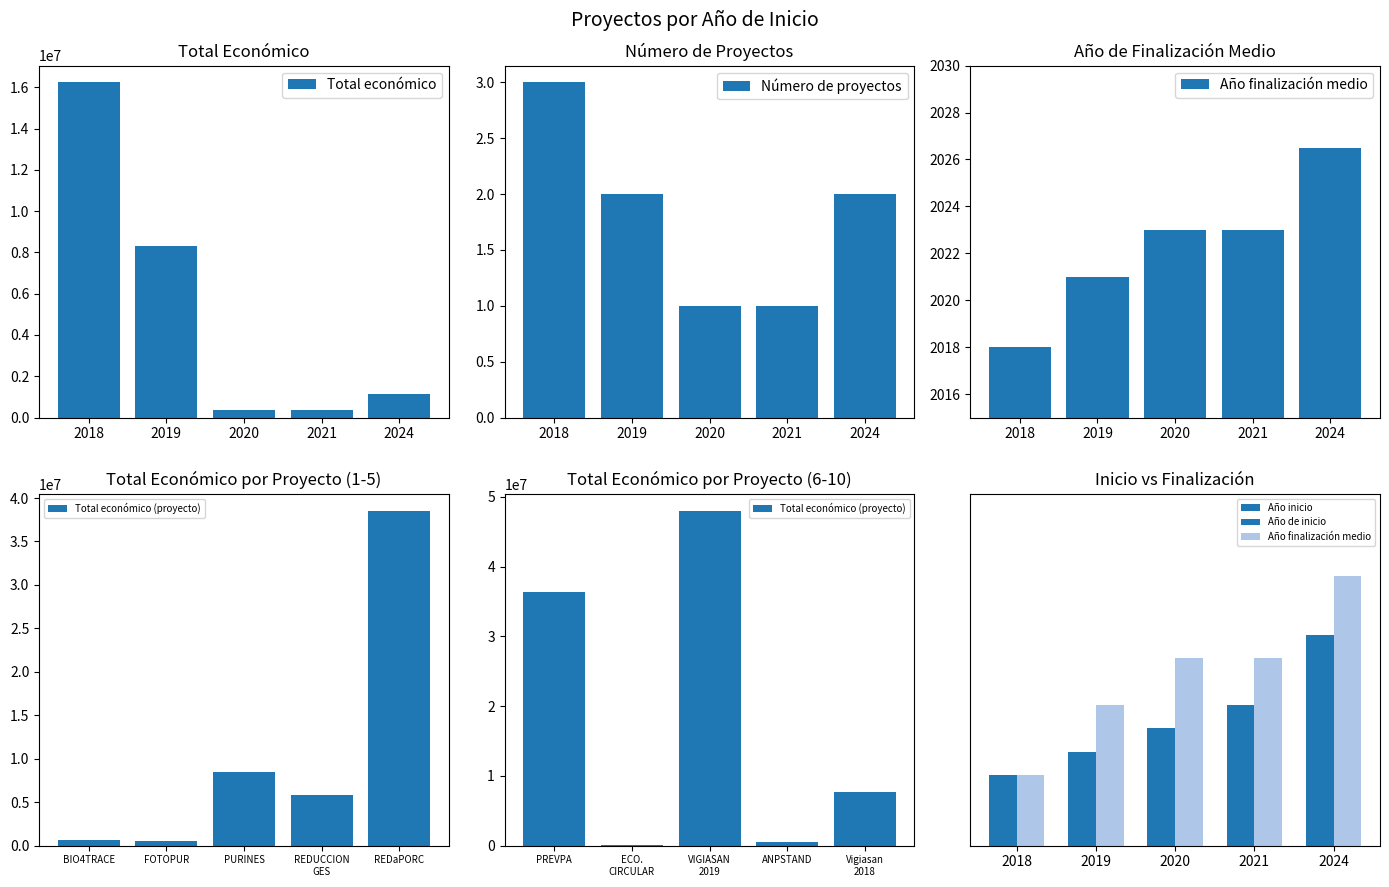

Count the Año de inicio values in the range 2019 to 2021.

3